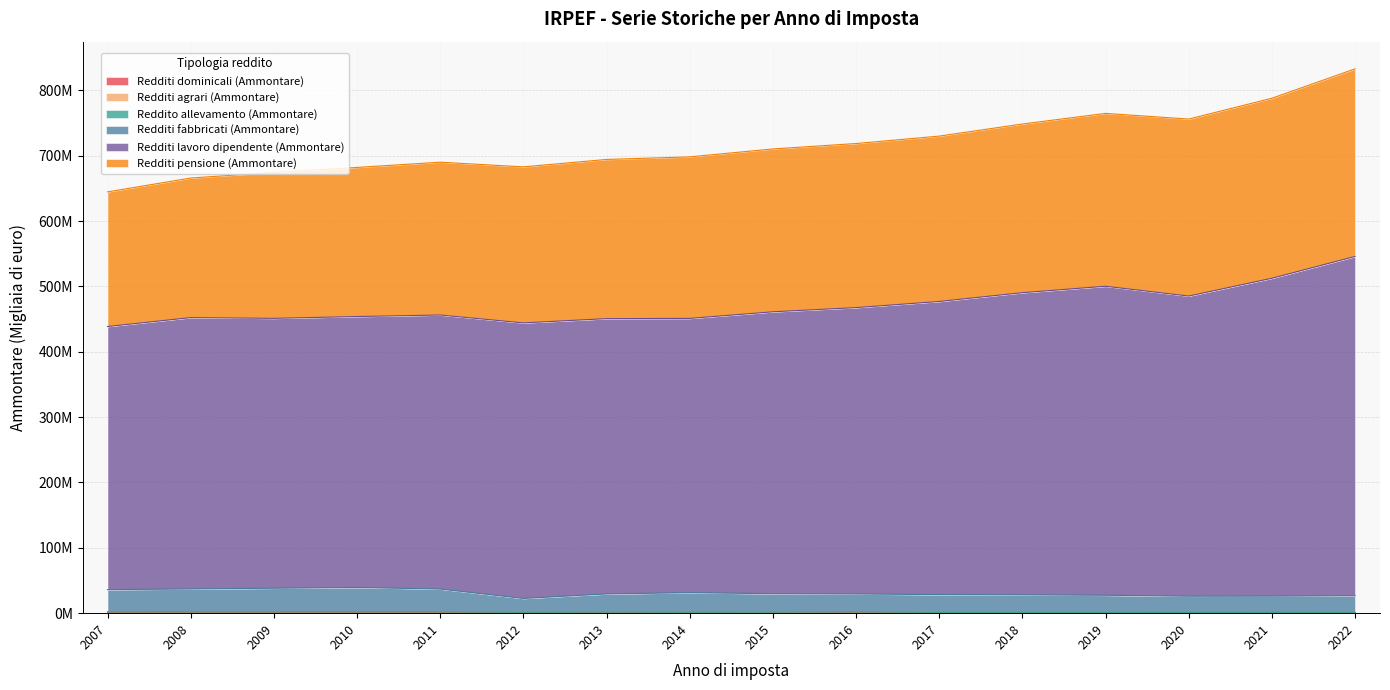

What is the maximum value for Redditi dominicali (Ammontare)?

1148362.7